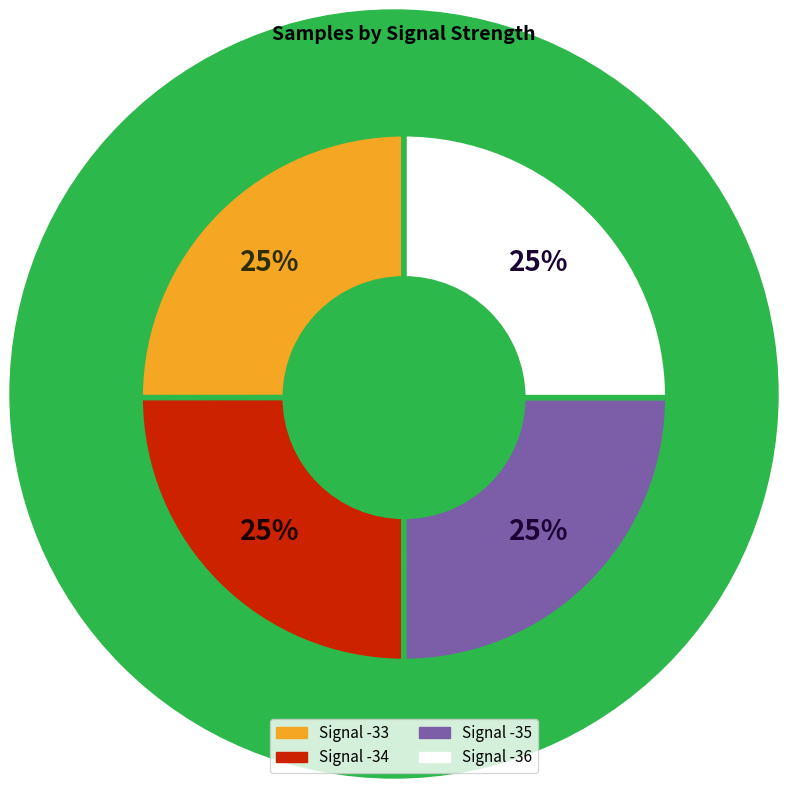

Is Signal -35 the majority of the pie?

No